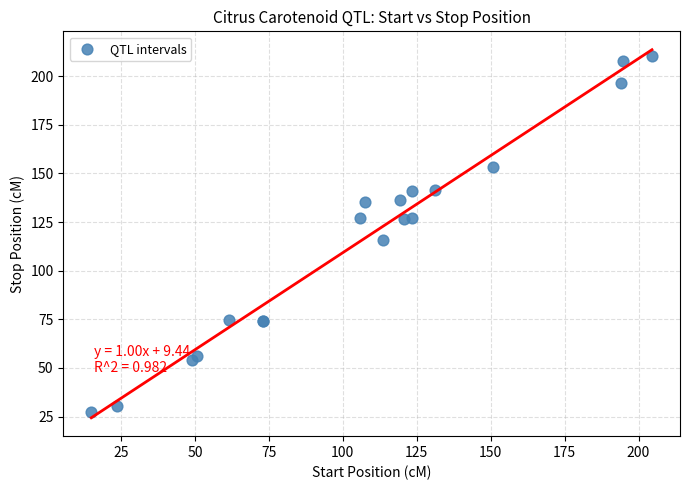

What Y value in the scatter plot is closest to 118?

115.7